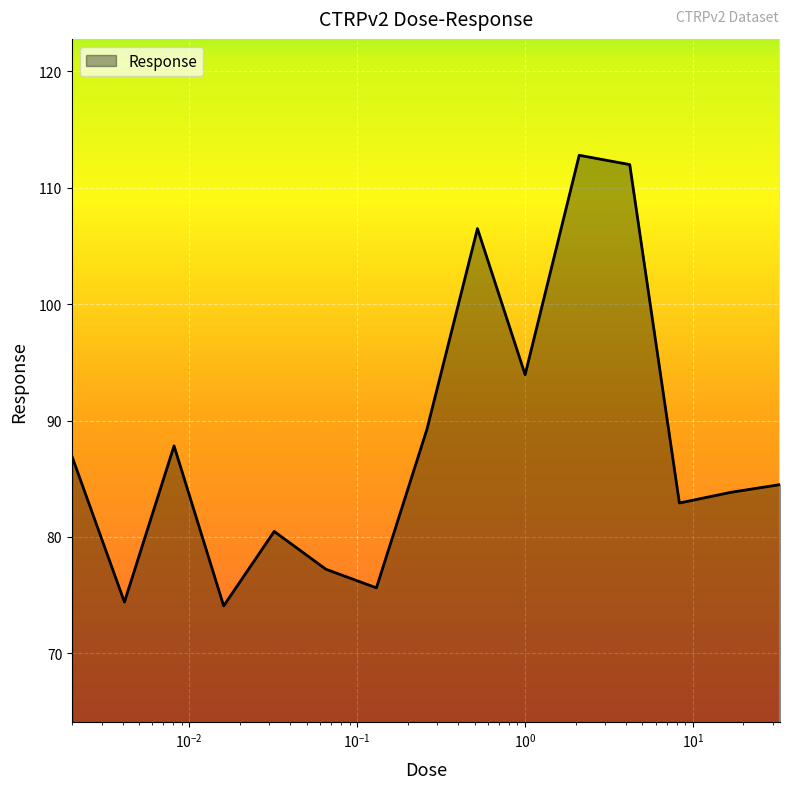

What is the greatest value displayed?

112.8